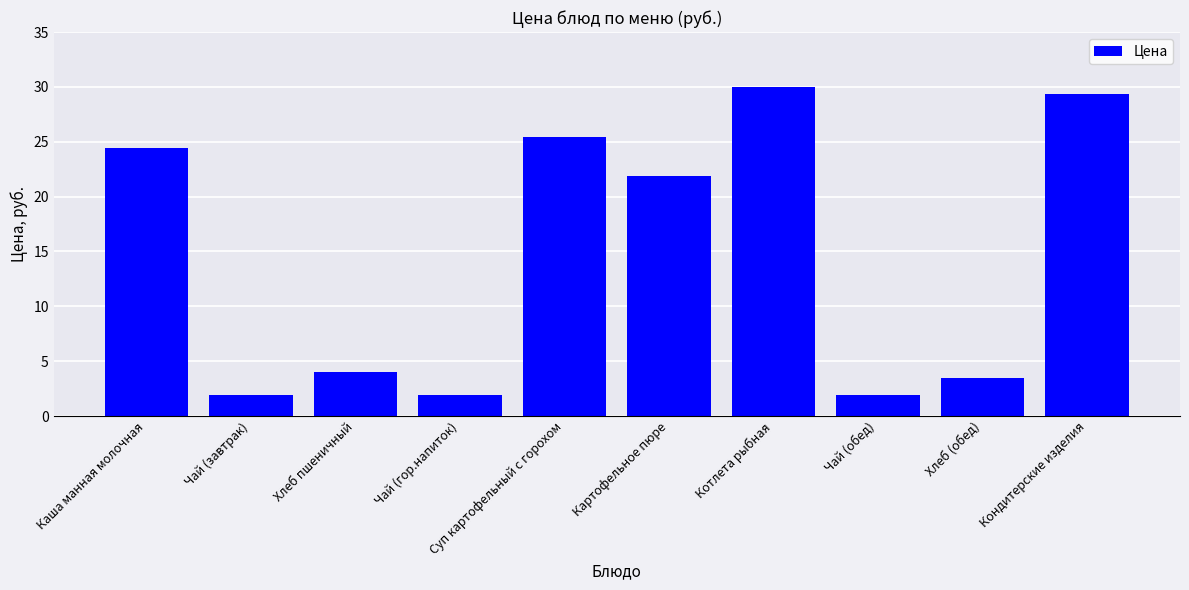

What is the smallest value displayed?

1.9